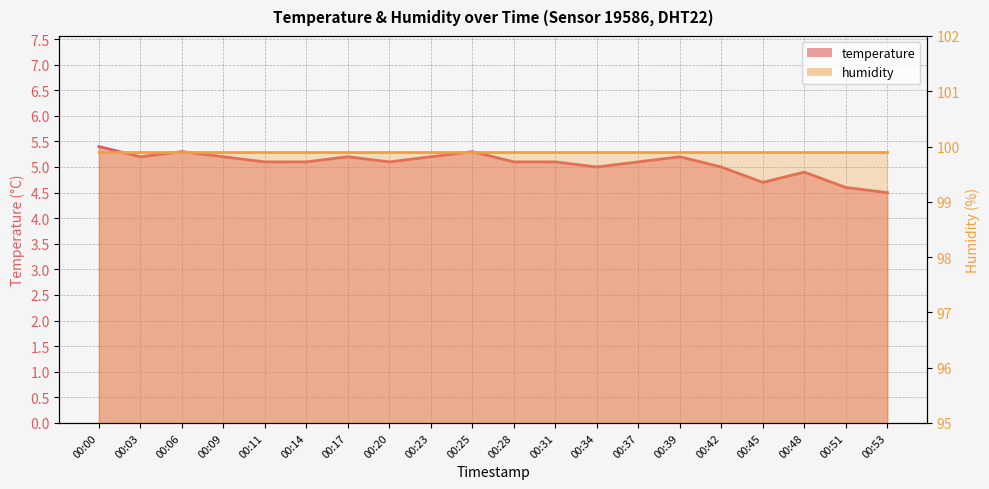

Rank the categories by value from highest to lowest.

00:00, 00:06, 00:25, 00:03, 00:09, 00:17, 00:23, 00:39, 00:11, 00:14, 00:20, 00:28, 00:31, 00:37, 00:34, 00:42, 00:48, 00:45, 00:51, 00:53